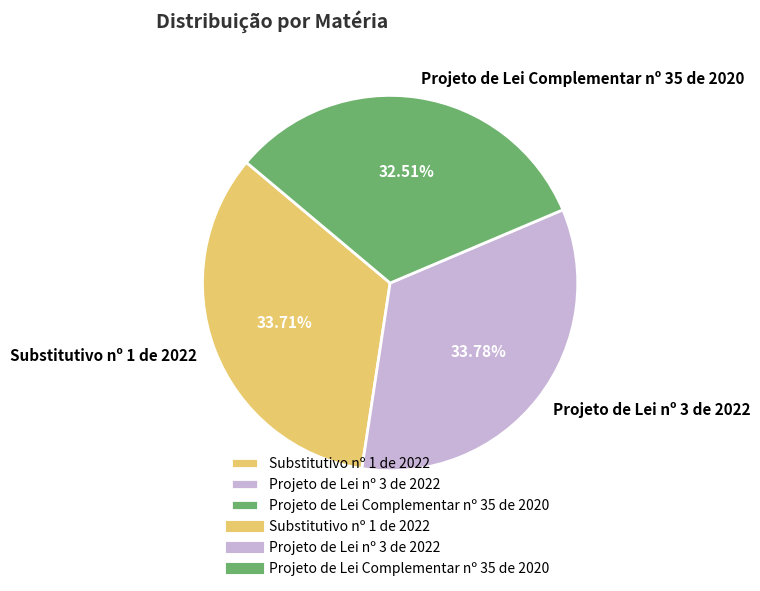

Count the number of slices in the pie.

3